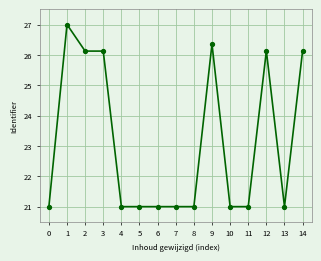

Reading left to right, extract all data points from this chart.

0=21.0	1=27.0	2=26.1	3=26.1	4=21.0	5=21.0	6=21.0	7=21.0	8=21.0	9=26.4	10=21.0	11=21.0	12=26.1	13=21.0	14=26.1